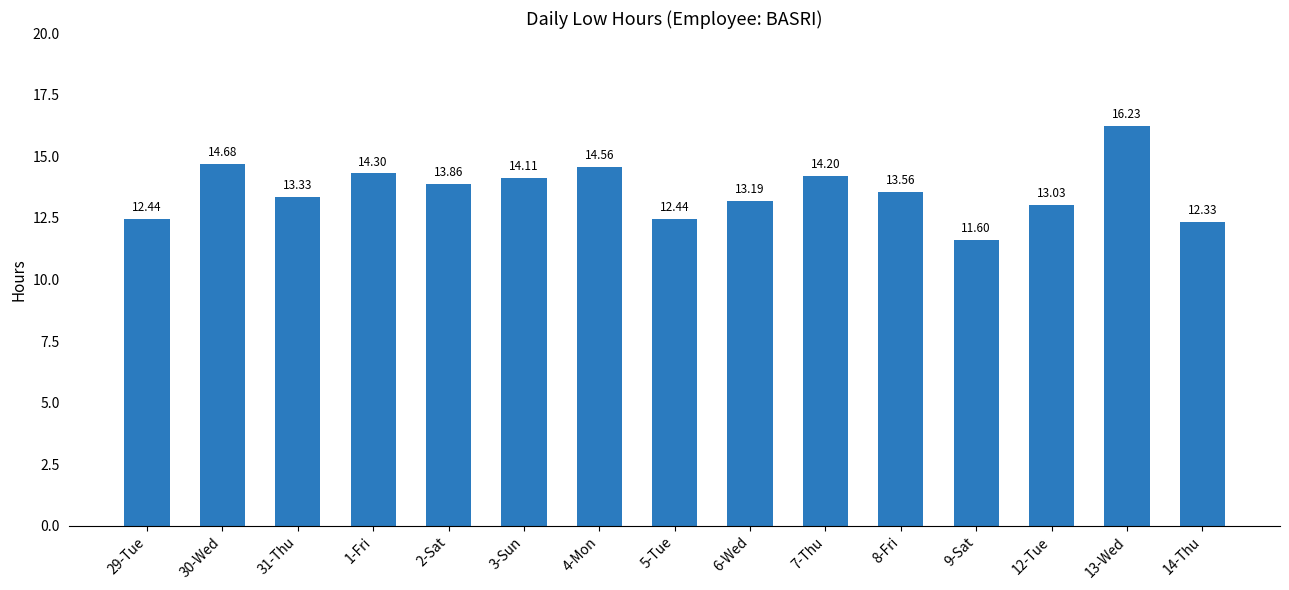

What position from the left is 31-Thu?

3